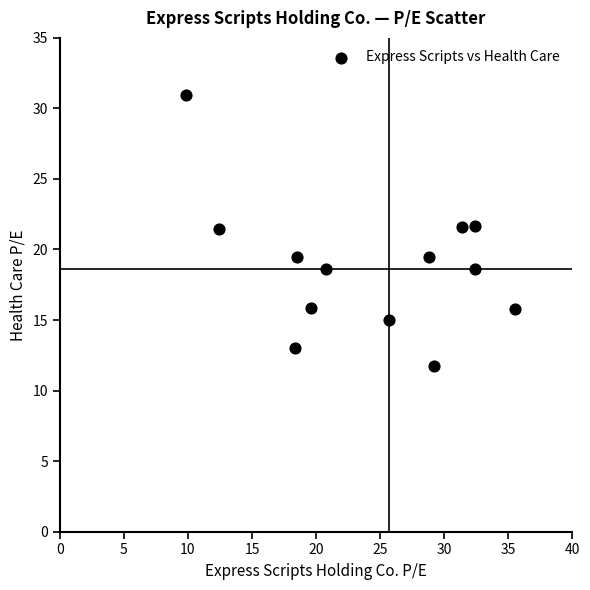

What is the range of Y values (max minus min)?

19.2